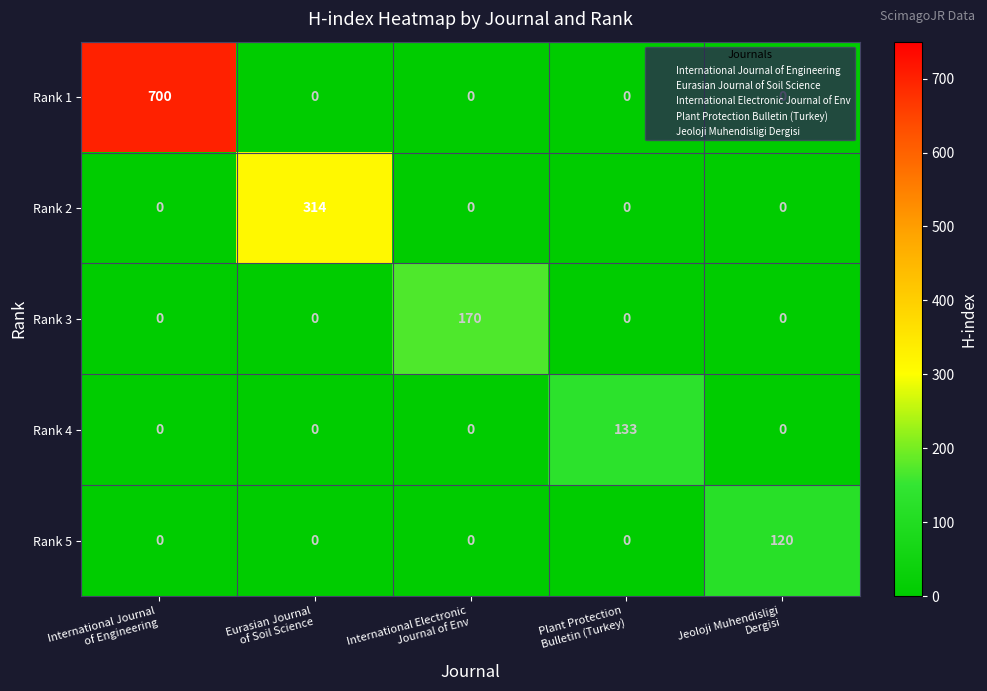

What is the total value across all series at International Journal
of Engineering?

700